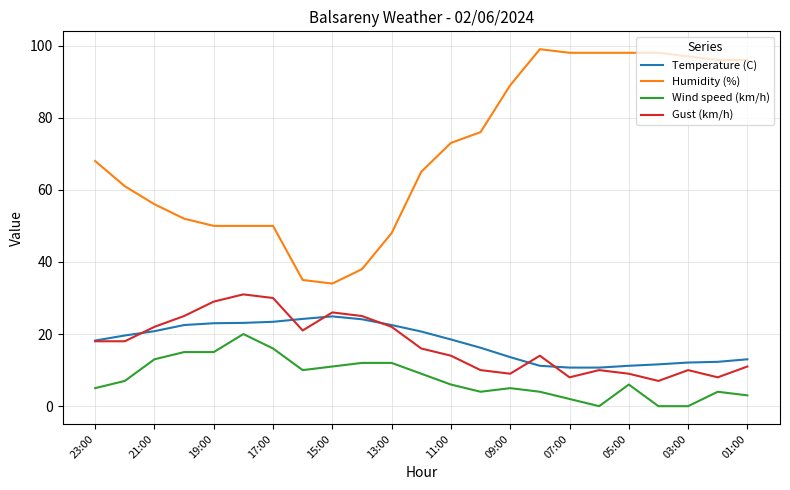

What is the maximum value shown in the chart?

99.0